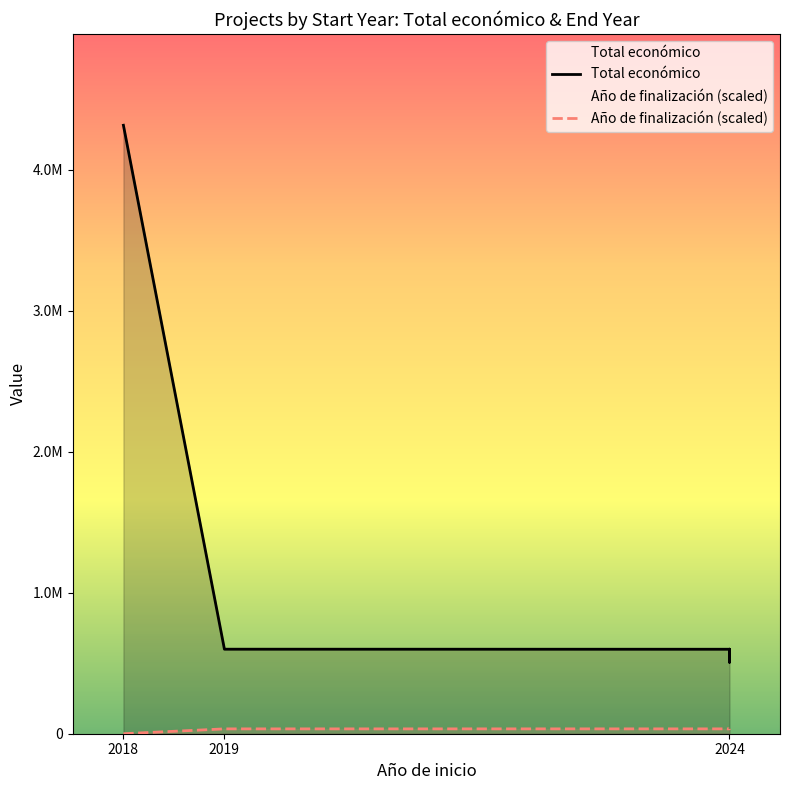

At how many categories does at least one series exceed 2059754?

1